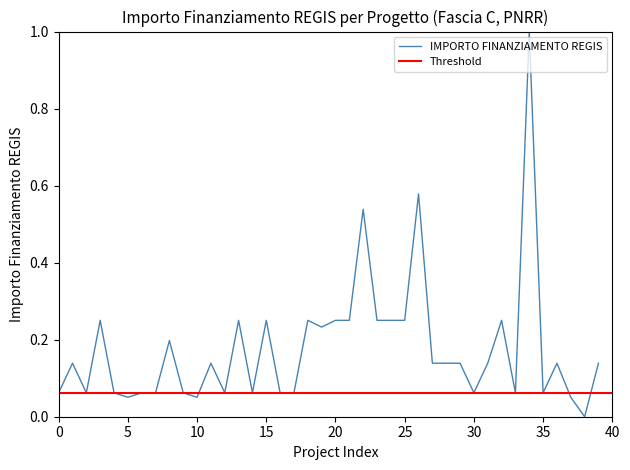

What is the maximum value for IMPORTO FINANZIAMENTO REGIS?

1.0